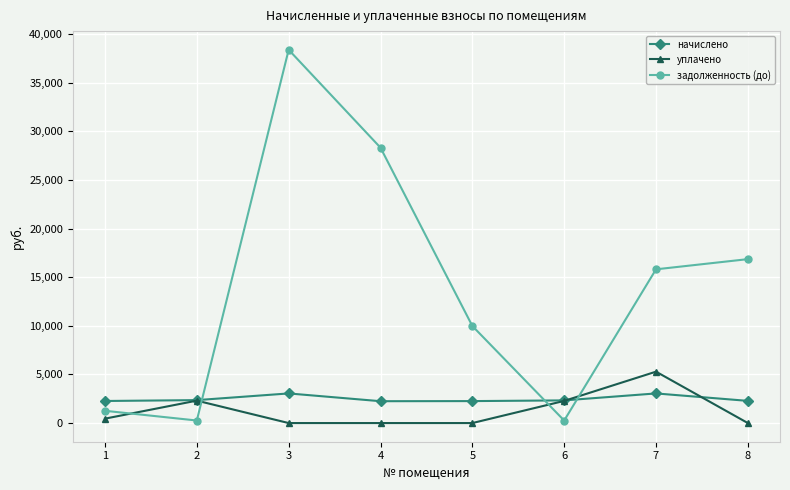

Which series changed the most between 5 and 7?

задолженность (до)